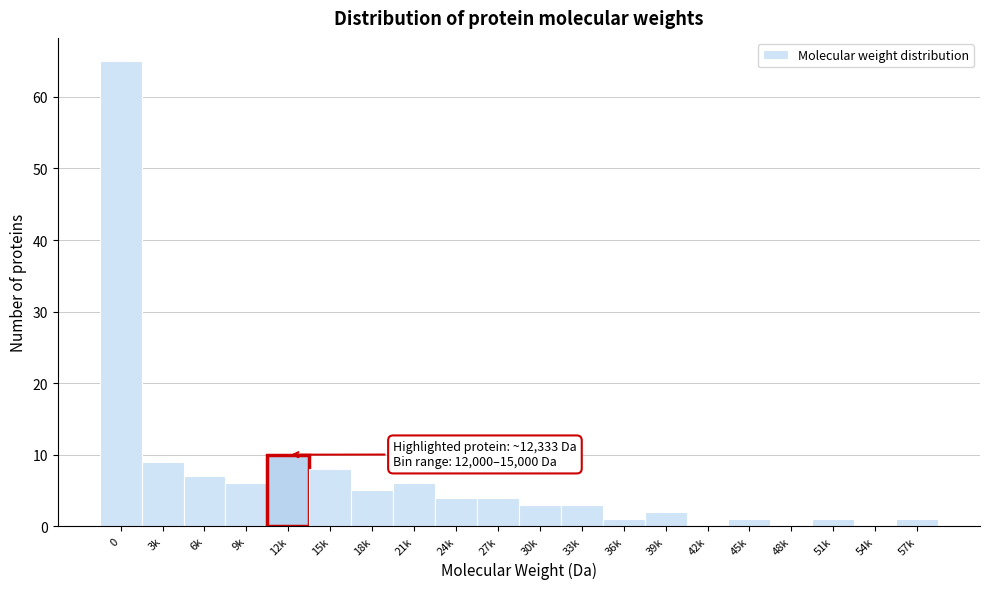

Reading left to right, transcribe all the data shown in this chart.

0=65	3k=9	6k=7	9k=6	12k=10	15k=8	18k=5	21k=6	24k=4	27k=4	30k=3	33k=3	36k=1	39k=2	42k=0	45k=1	48k=0	51k=1	54k=0	57k=1